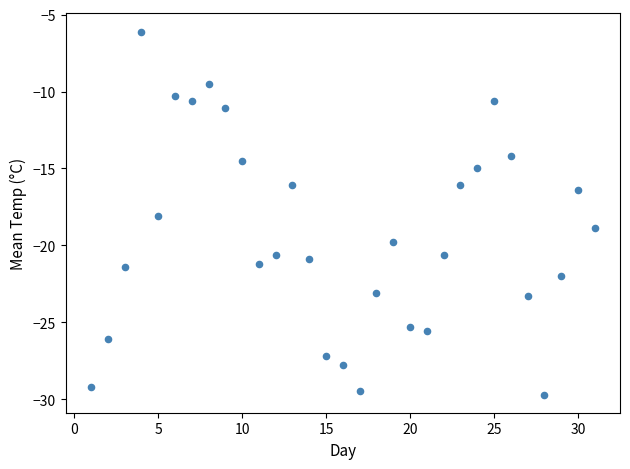

What Y value in the scatter plot is closest to -17?

-16.4